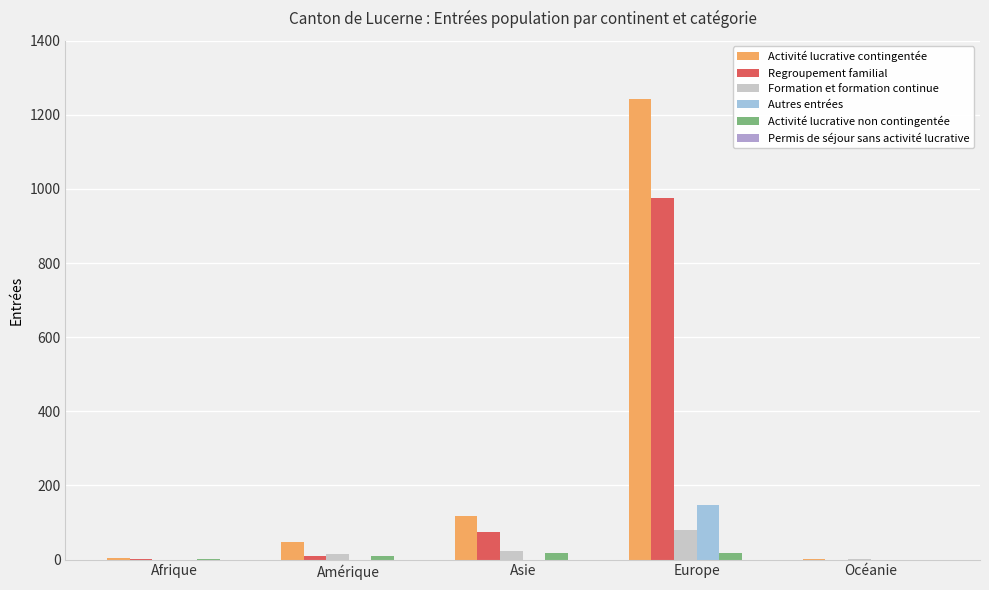

Which category has the highest value in the Activité lucrative contingentée series?

Europe